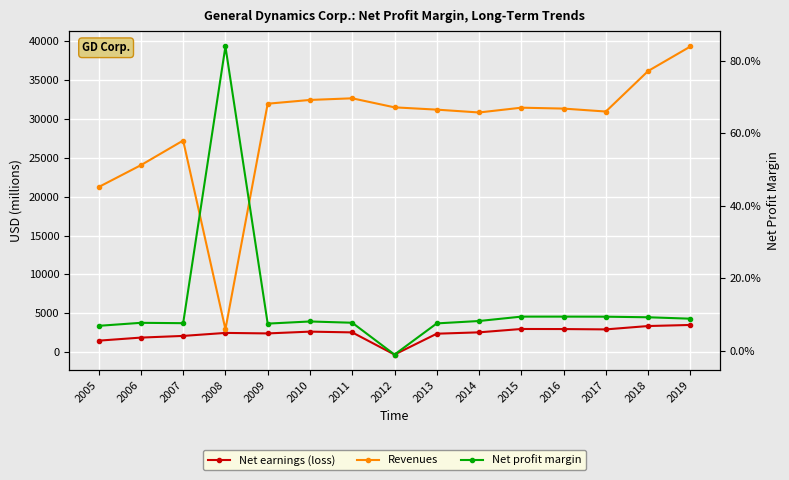

What is the approximate value of Revenues at 2017?

30973.0